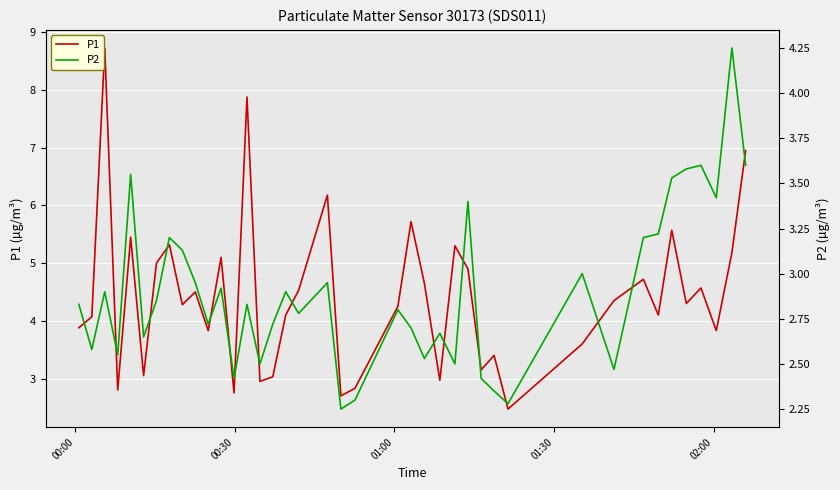

At which label does P1 first exceed 4?

00:30